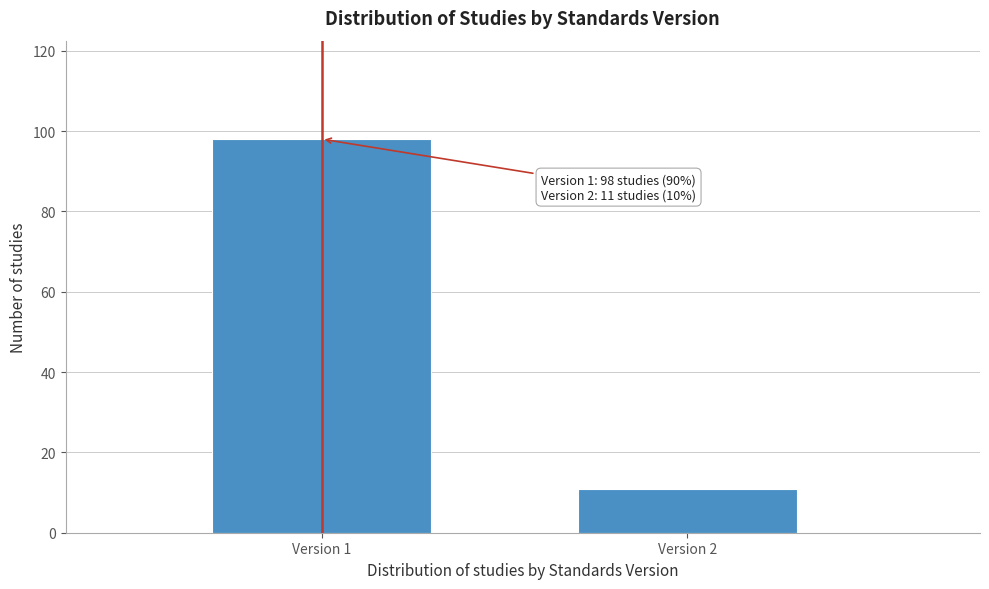

Reading left to right, transcribe all the data shown in this chart.

98	11